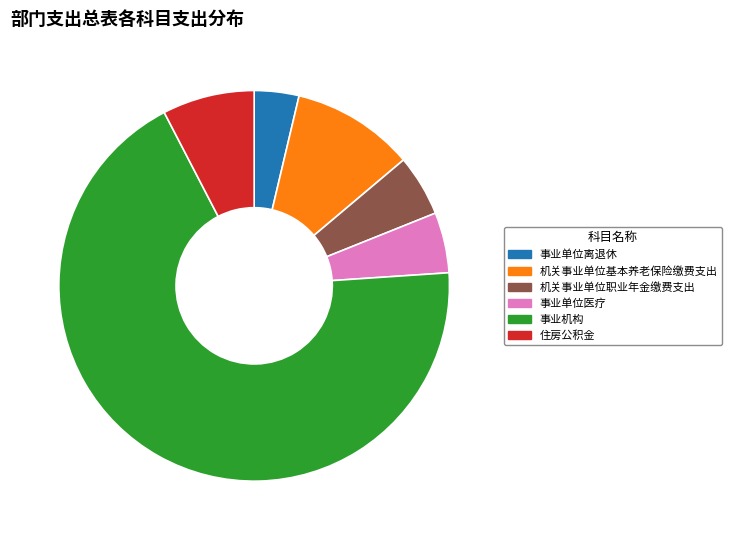

Which category has the smallest portion of the pie?

事业单位离退休